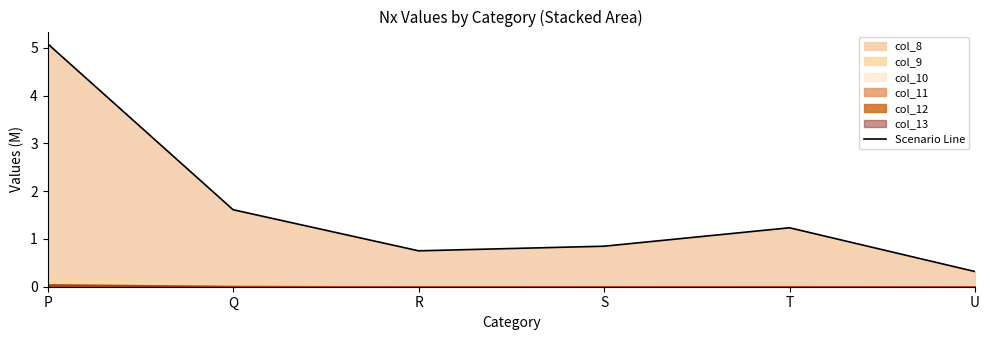

True or false: the data shows 0.8 at S.

True